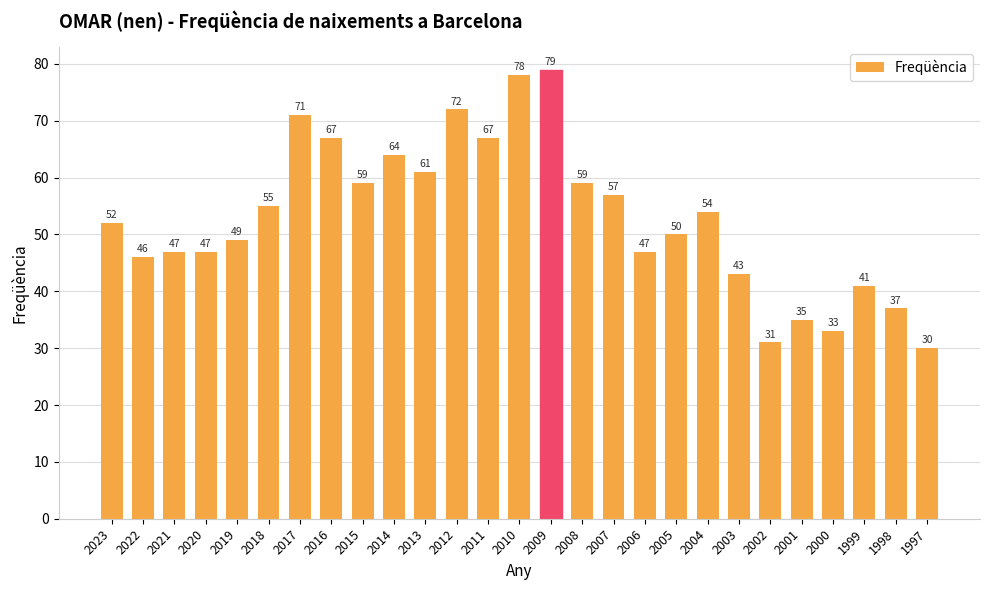

What is the change in value from 2014 to 2010?

+14